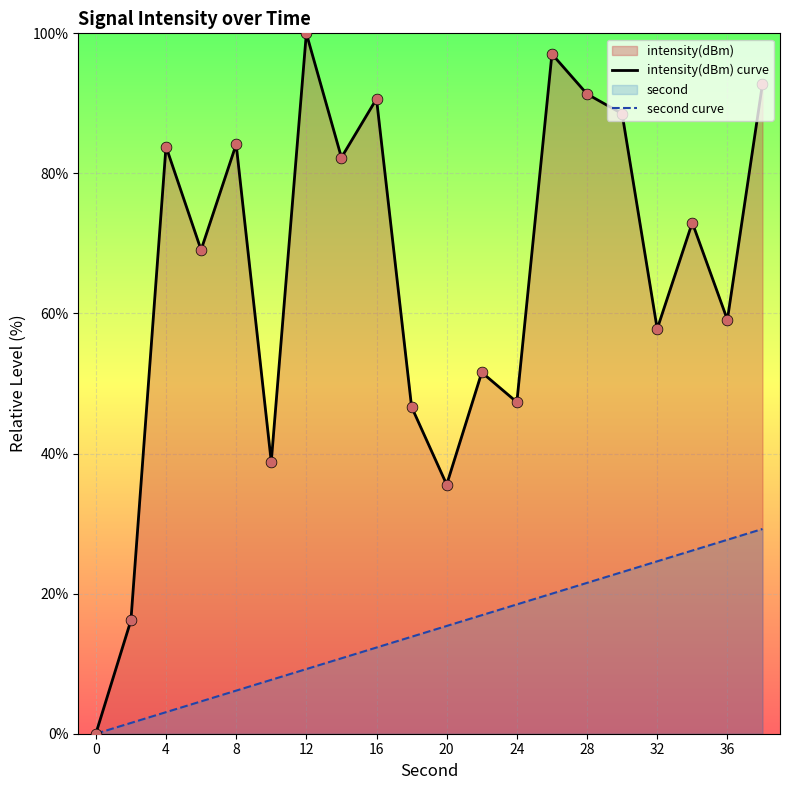

Which series has the largest total across all categories?

intensity(dBm) curve